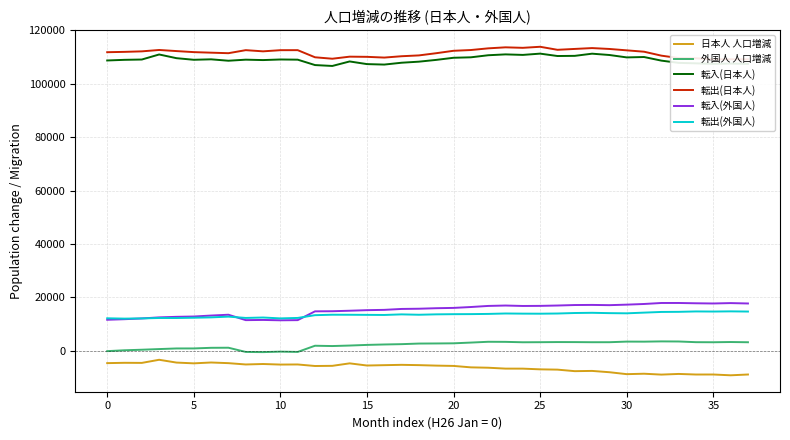

What is the greatest value displayed?

113899